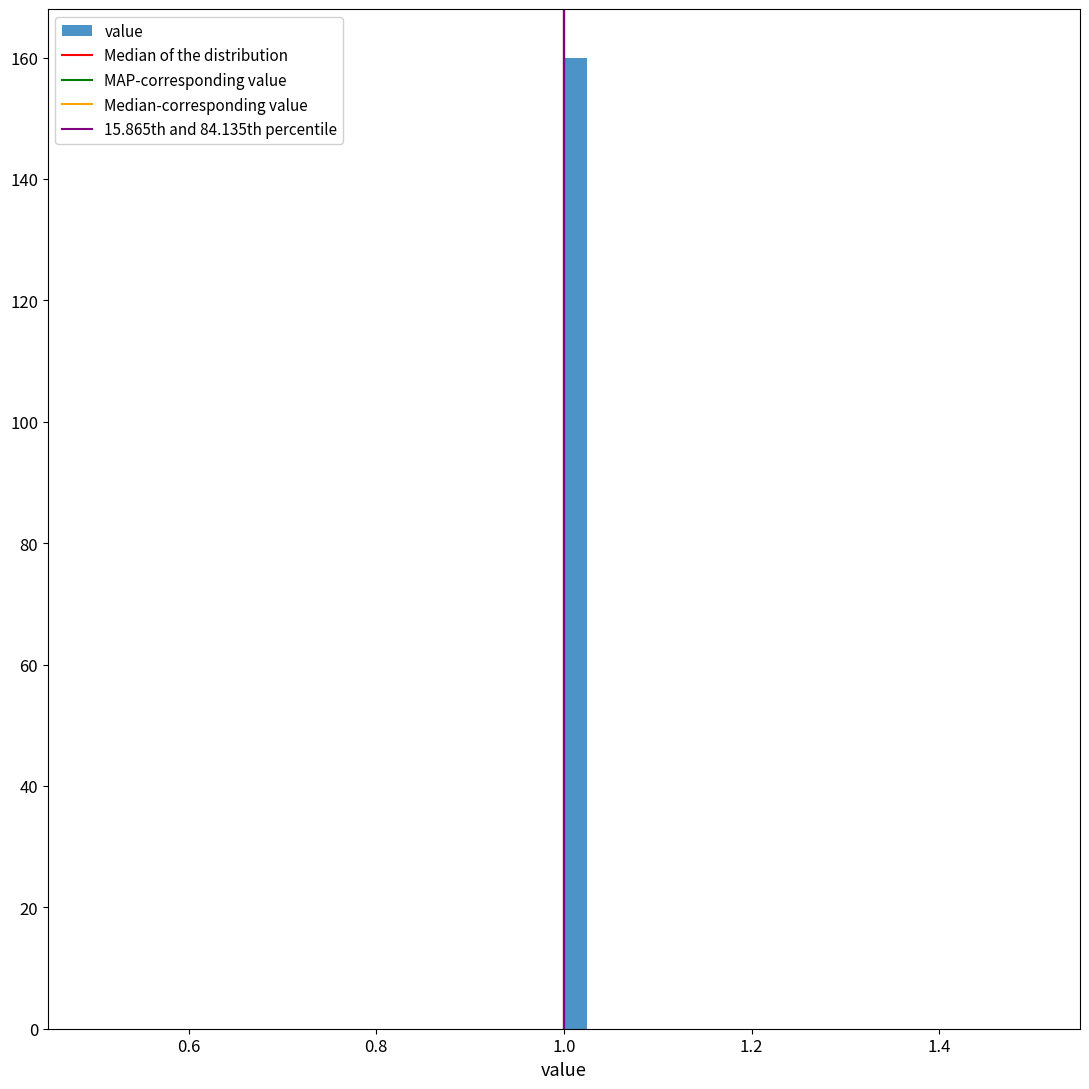

Around what value on the x-axis is the tallest bar? Give the approximate position of its centre, as read against the axis.

1.02